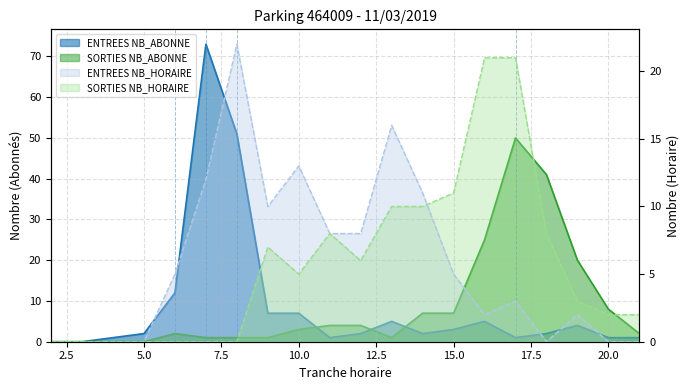

Which category has the highest value across all series?

7